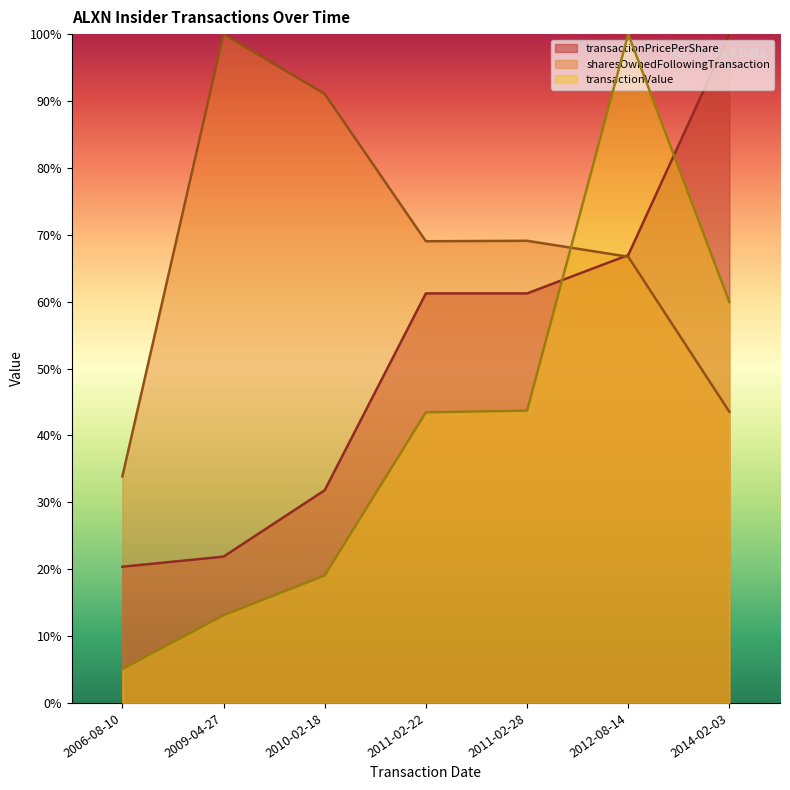

How many data points in transactionValue are above 43?

4